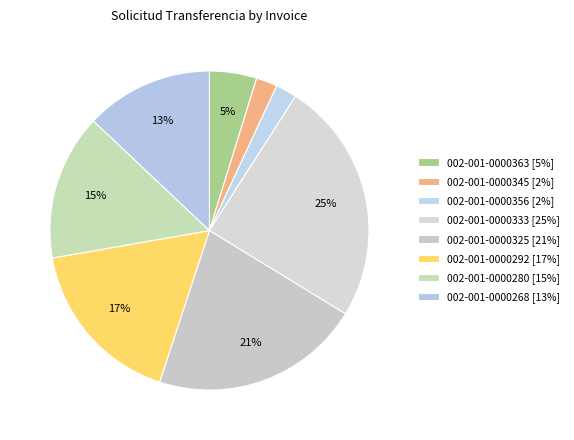

What is the ratio of the value at 002-001-0000268 to the value at 002-001-0000333?

0.5